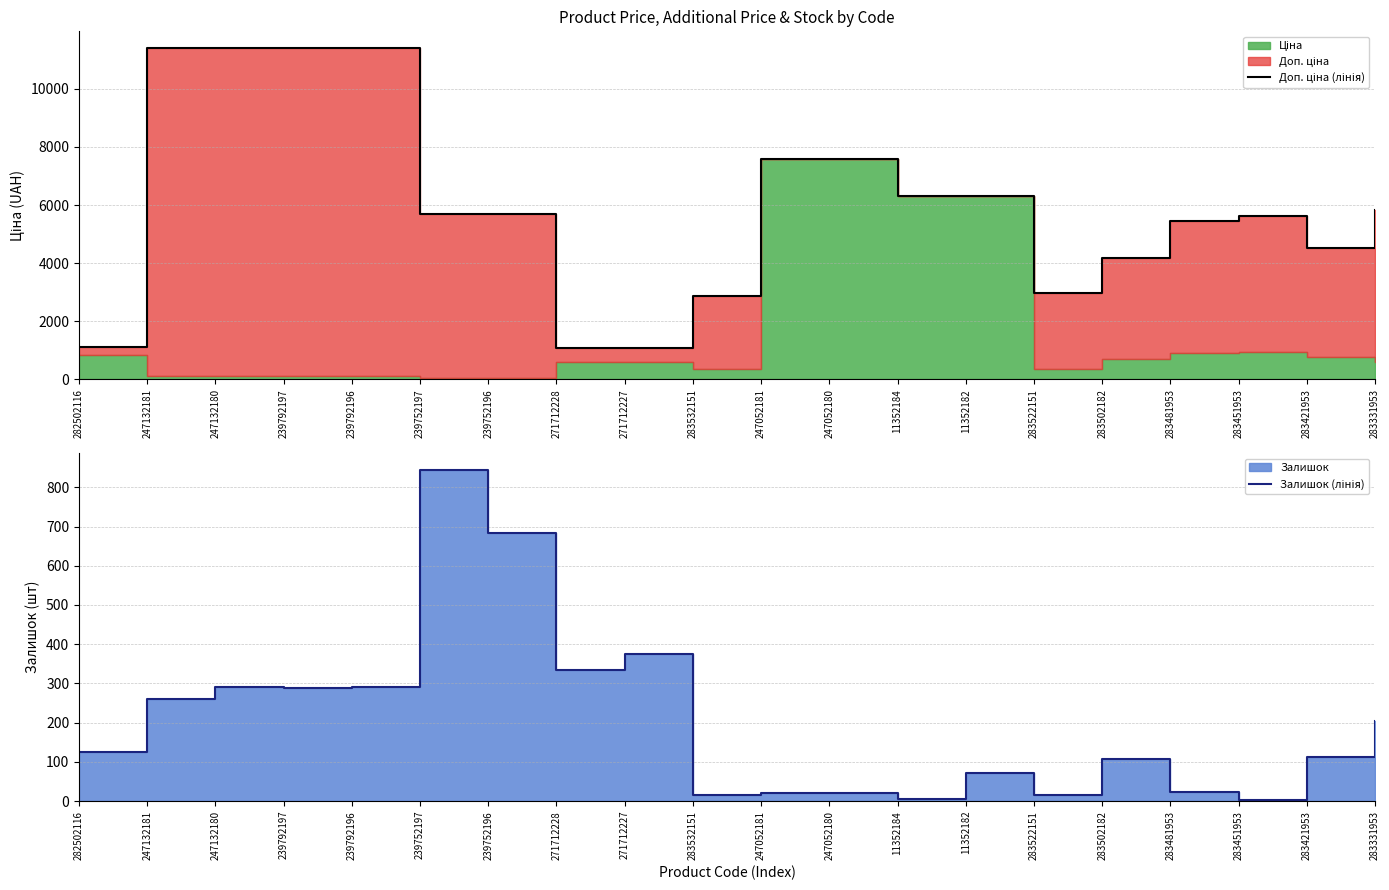

Reading left to right, list all the values displayed in this chart.

Доп. ціна (лінія): 1109.2	11410.0	11410.0	11410.0	11410.0	5705.0	5705.0	1081.7	1081.7	2878.8	7596.5	7596.5	6308.8	6308.8	2955.8	4165.6	5462.3	5607.2	4513.3	5843.9
Залишок (лінія): 125.0	260.0	290.0	289.0	290.0	845.0	683.0	334.0	374.0	15.0	20.0	21.0	4.0	71.0	15.0	106.0	24.0	2.0	113.0	204.0